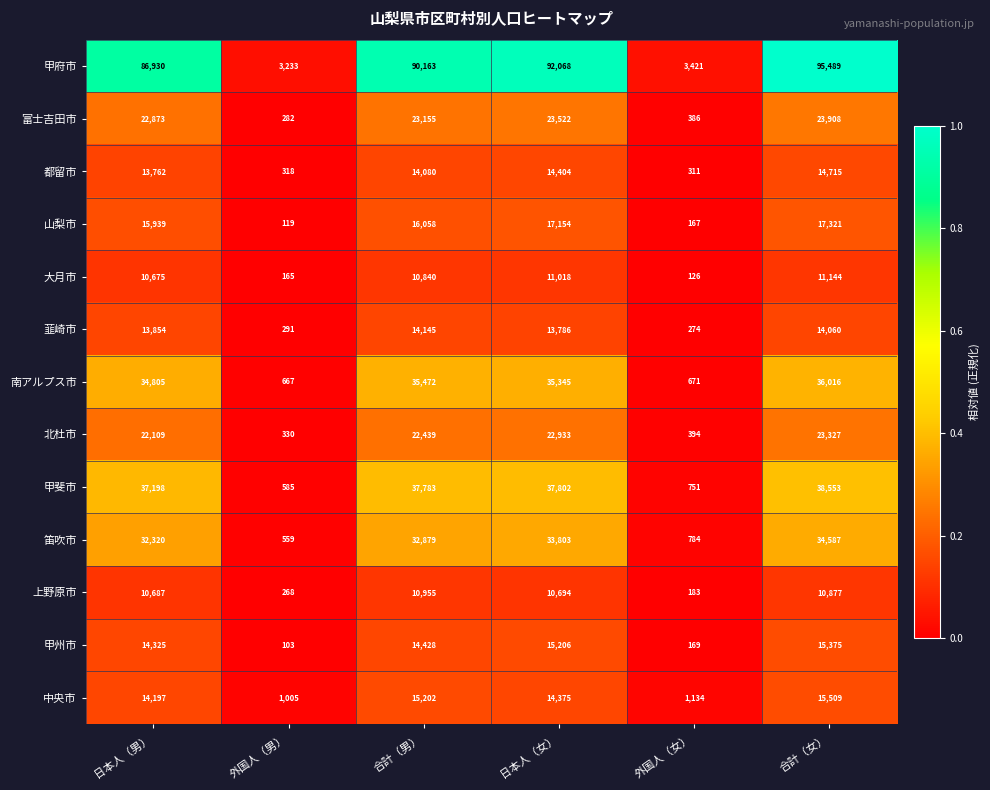

At 合計（女）, list the series in order from smallest to largest.

上野原市, 大月市, 韮崎市, 都留市, 甲州市, 中央市, 山梨市, 北杜市, 富士吉田市, 笛吹市, 南アルプス市, 甲斐市, 甲府市